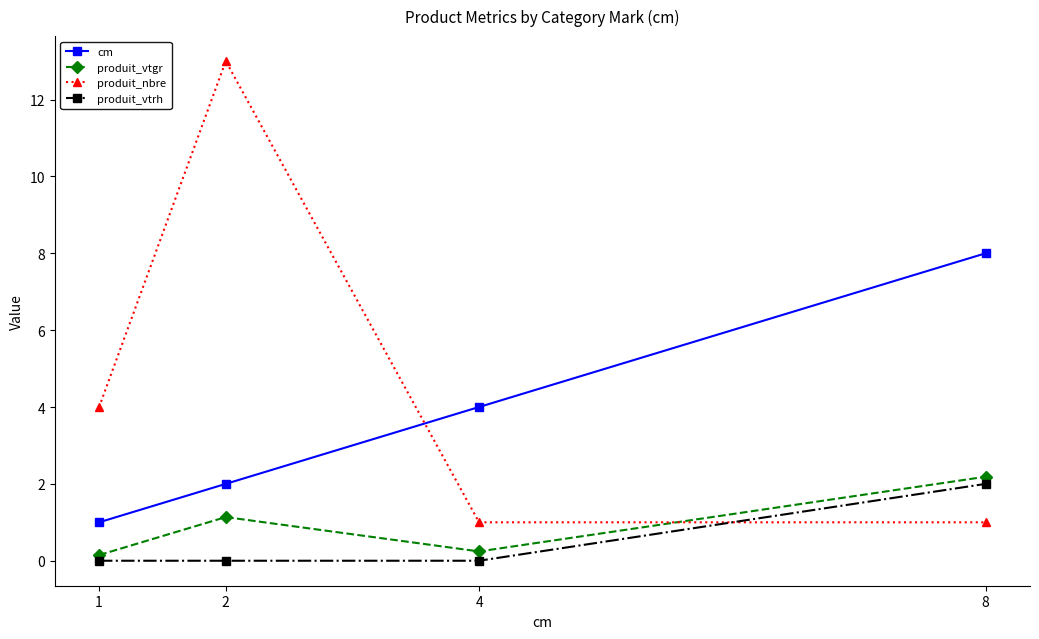

What is the difference between the produit_vtrh values at 8 and 4?

2.0